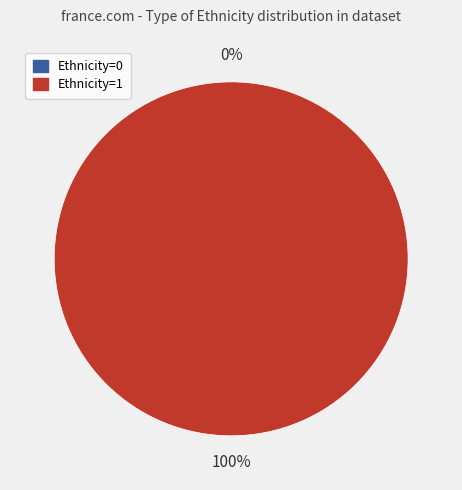

Combined, do Row 2 (Ethnicity=1) and Row 1 (Ethnicity=0) account for over 50%?

Yes